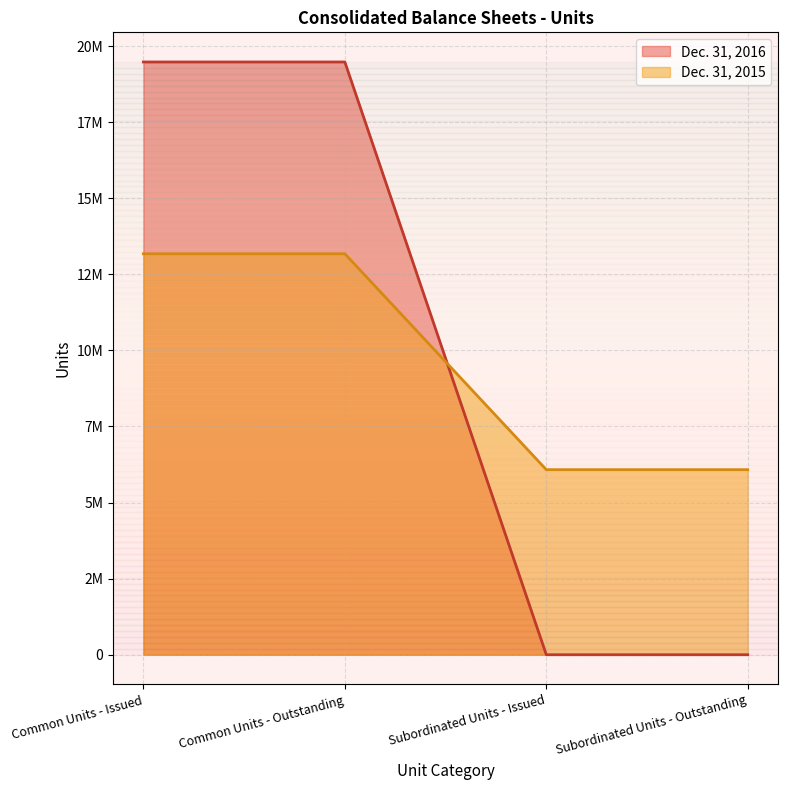

At which label is Dec. 31, 2016 closest to 9738510?

Subordinated Units - Issued